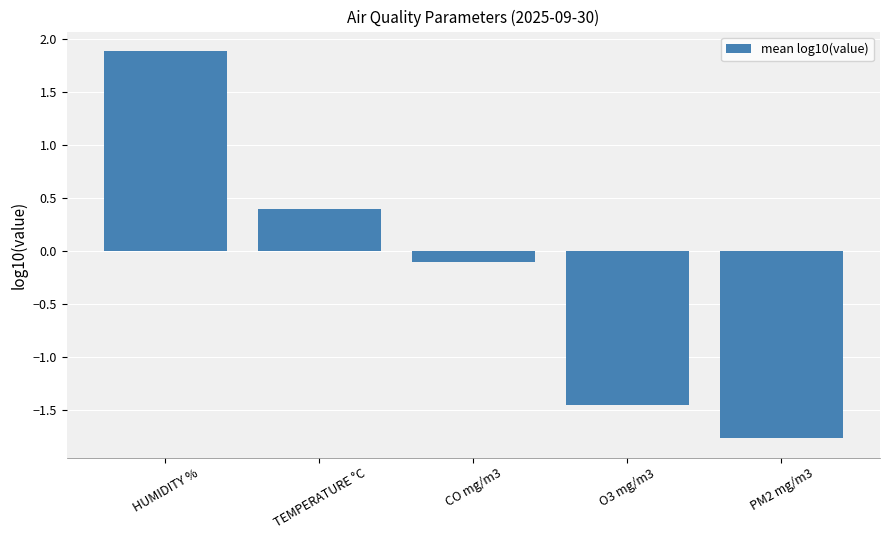

What is the difference between the maximum and second lowest values?

3.3